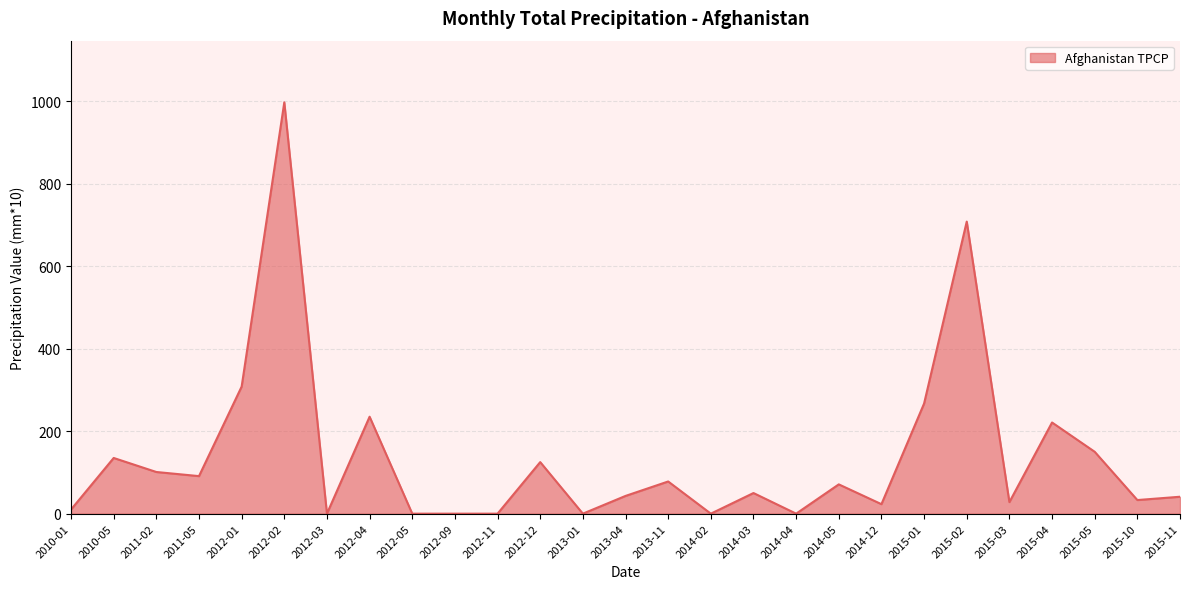

Where is the data nearest to the value 498?

2012-01